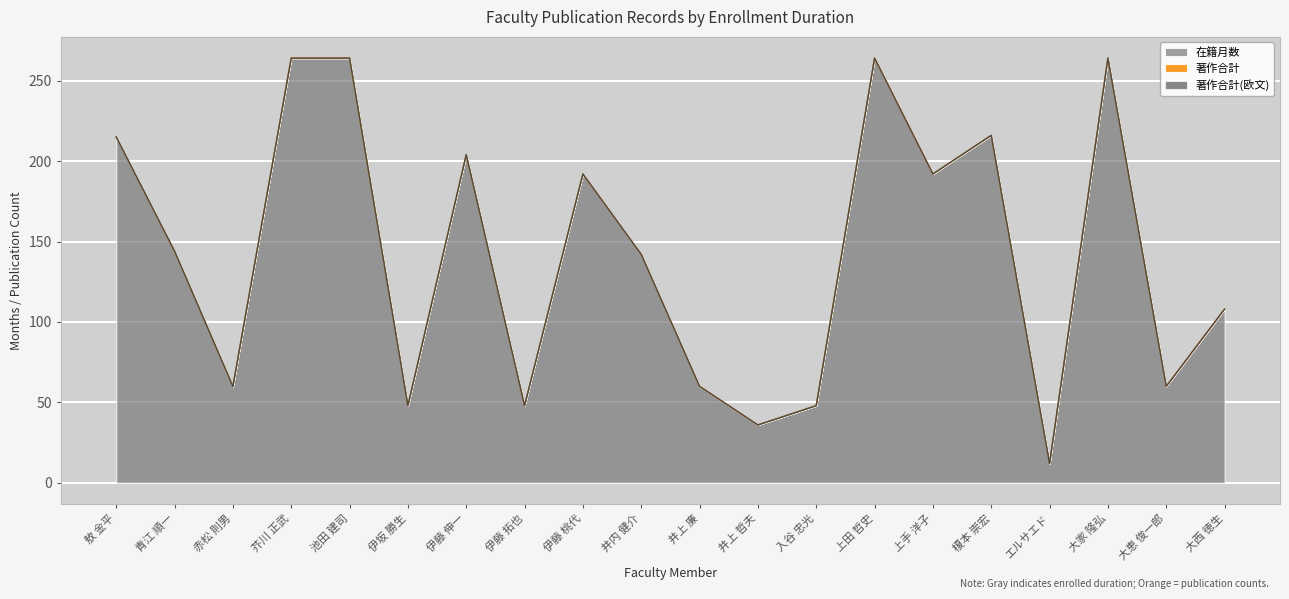

What is the label of the 13th point from the left?

入谷 忠光